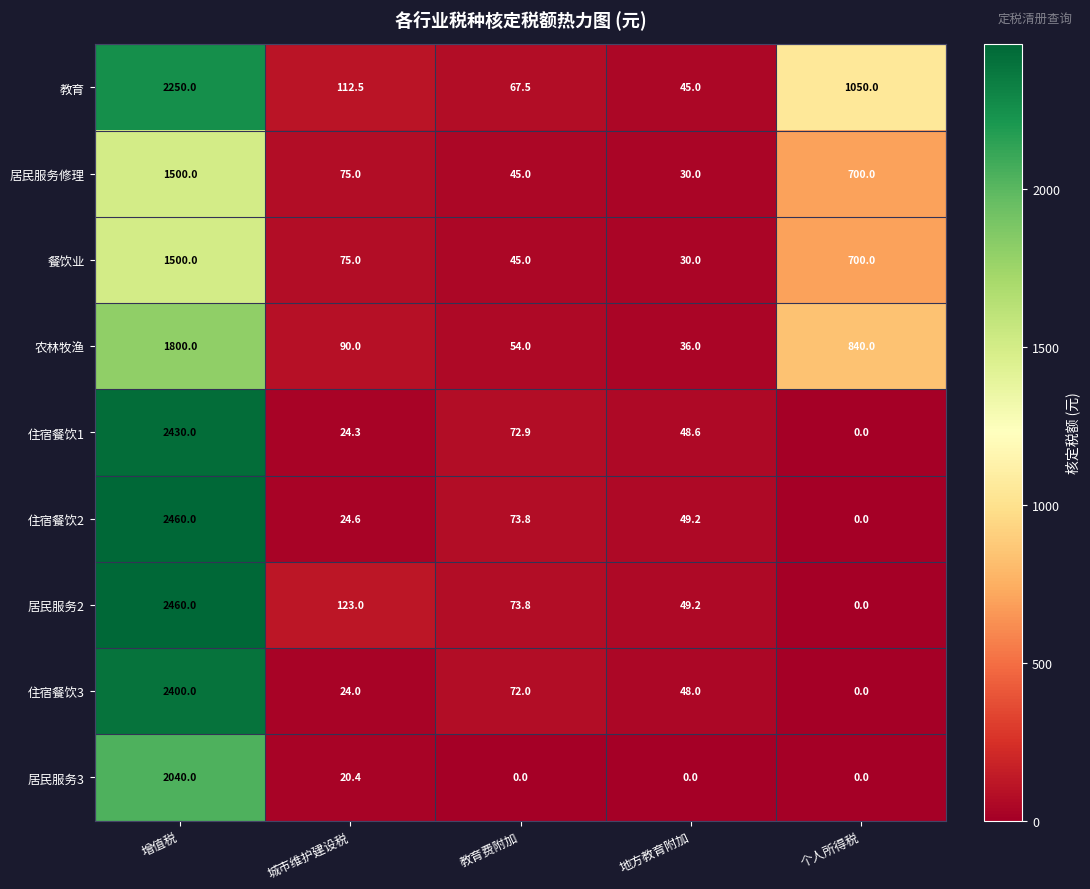

What is the total value across all series at 地方教育附加?

336.0